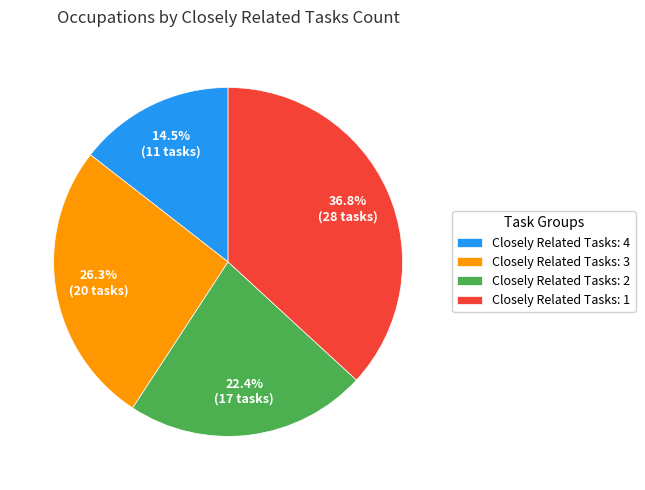

What is the largest slice in the pie chart?

Closely Related Tasks: 1